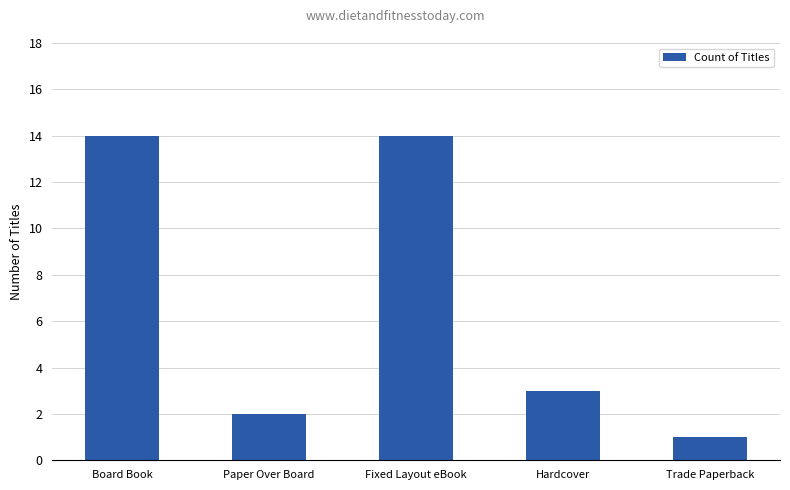

What position from the left is Trade Paperback?

5